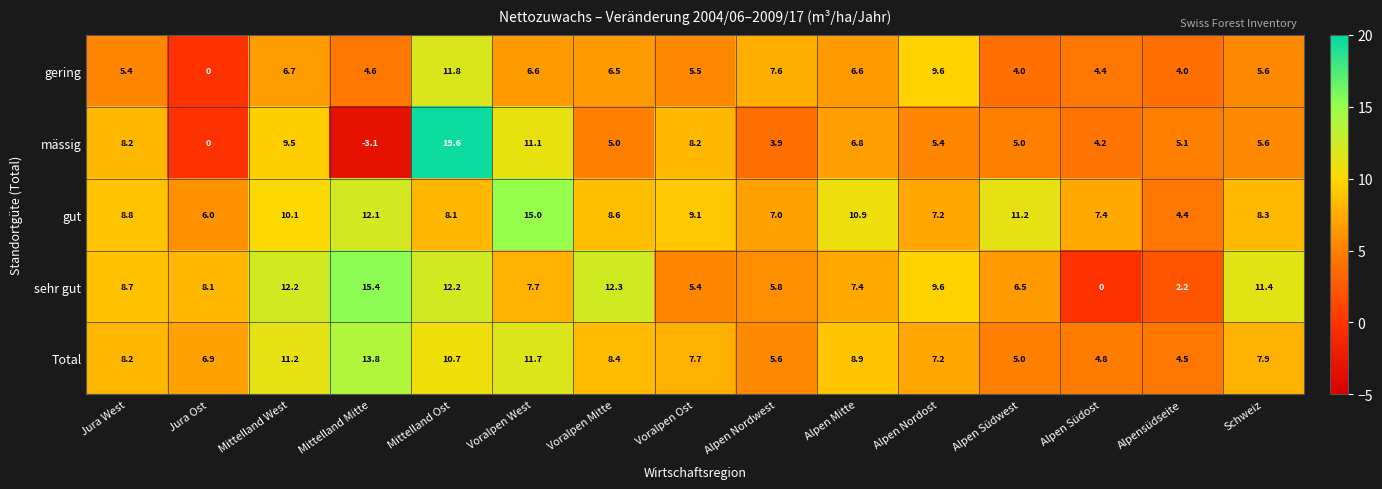

At which label is sehr gut closest to 7?

Alpen Mitte